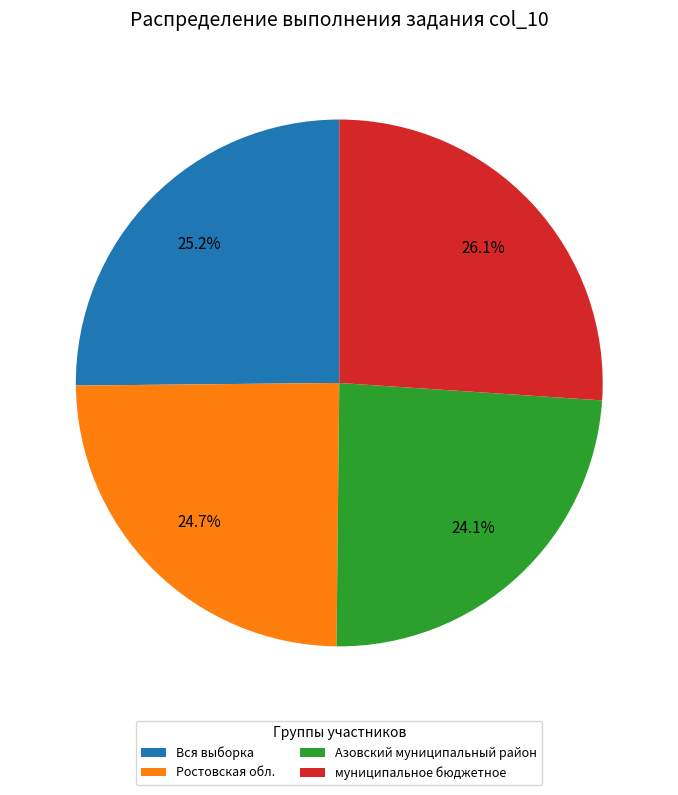

How many slices are in this pie chart?

4